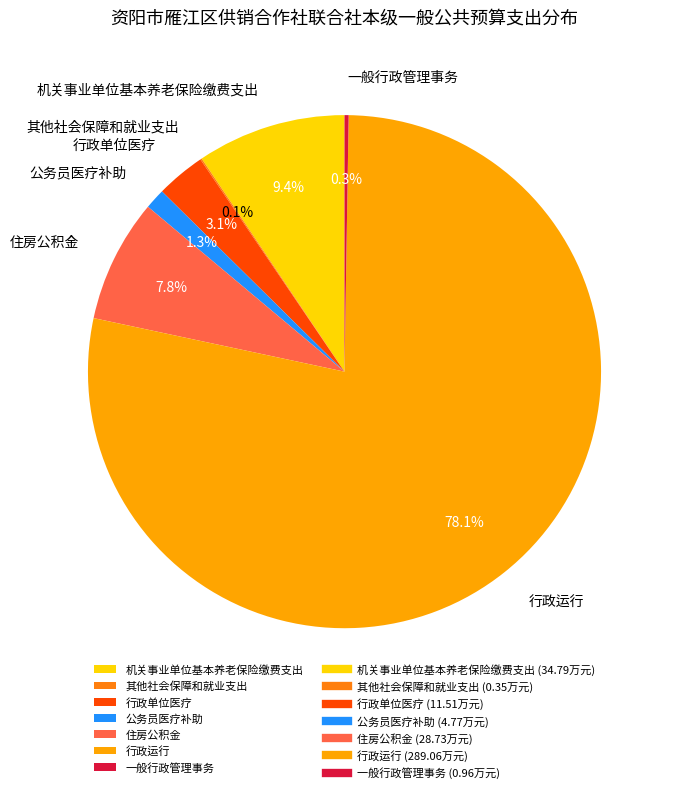

Which has a higher value, 机关事业单位基本养老保险缴费支出 or 公务员医疗补助?

机关事业单位基本养老保险缴费支出